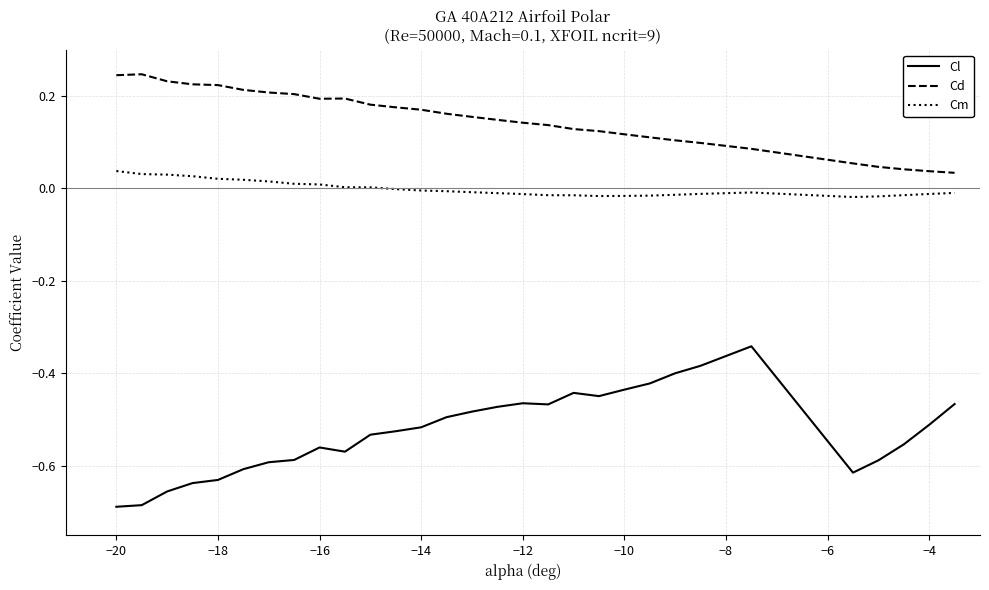

True or false: Cl has more than 2 interior local peaks.

True